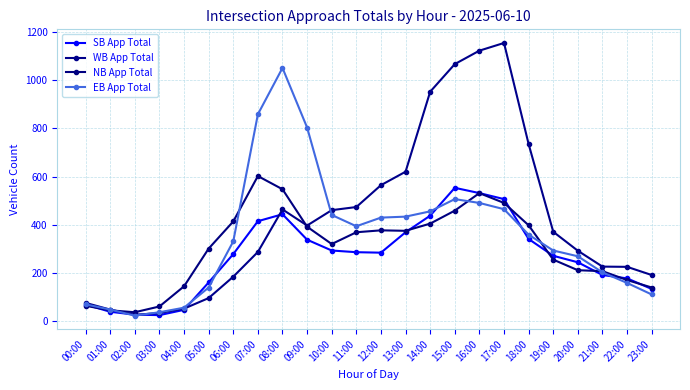

What is the sum of all WB App Total values?

10101